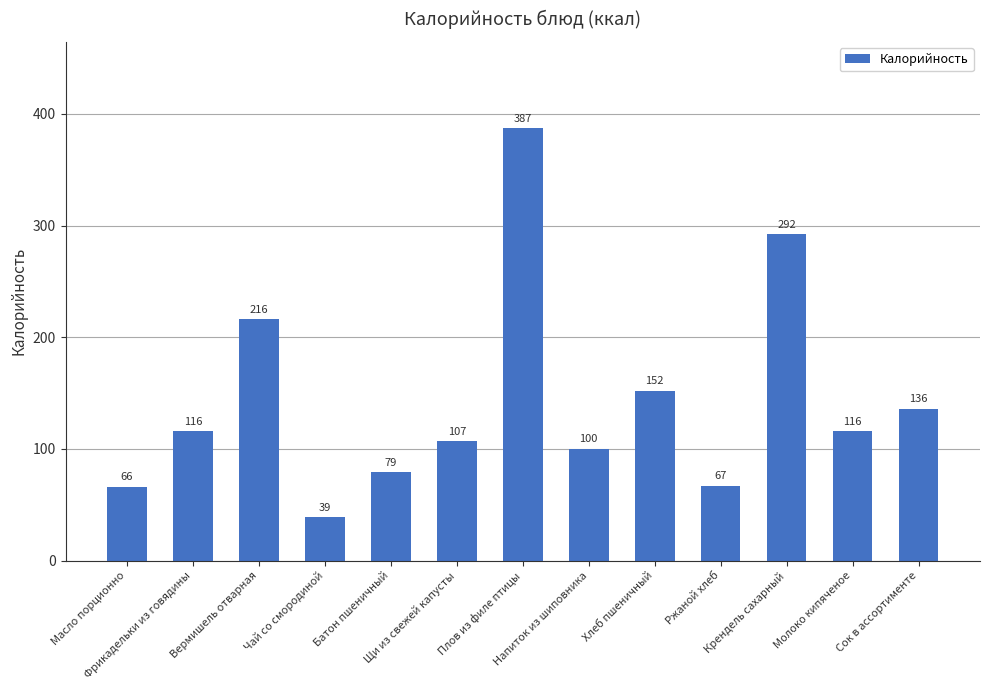

What is the maximum value shown in the chart?

387